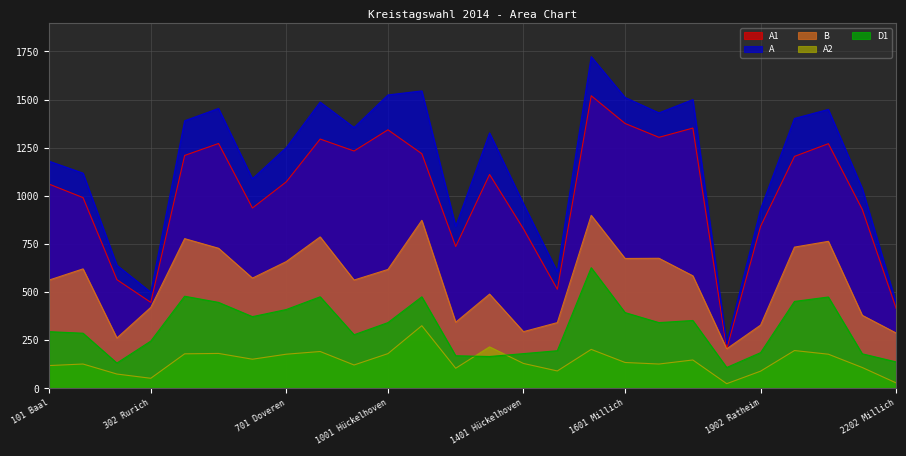

What is the label of the 5th point from the left?

401 Brachelen